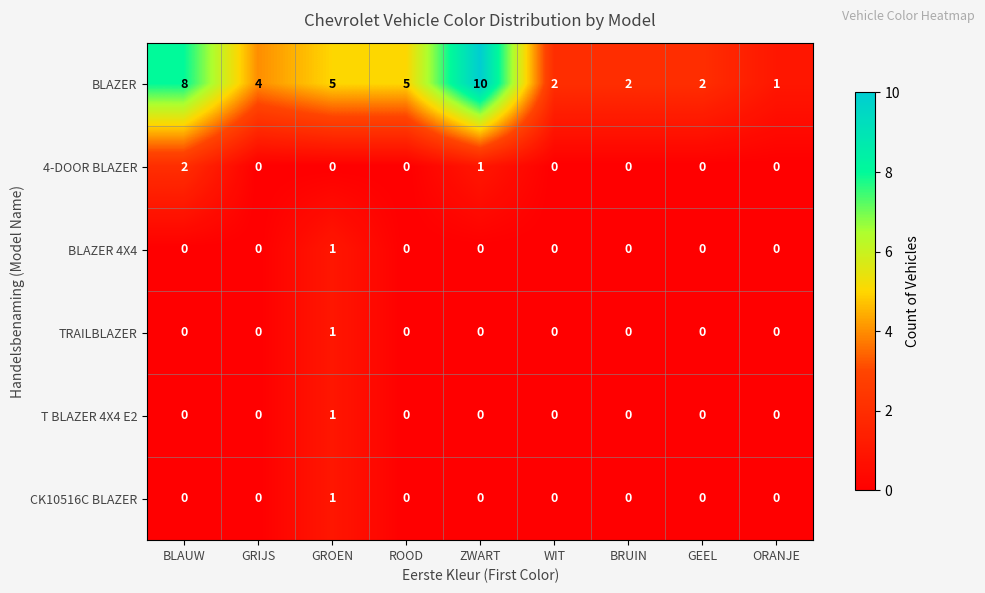

The BLAZER series shows 5 at ROOD. True or false?

True